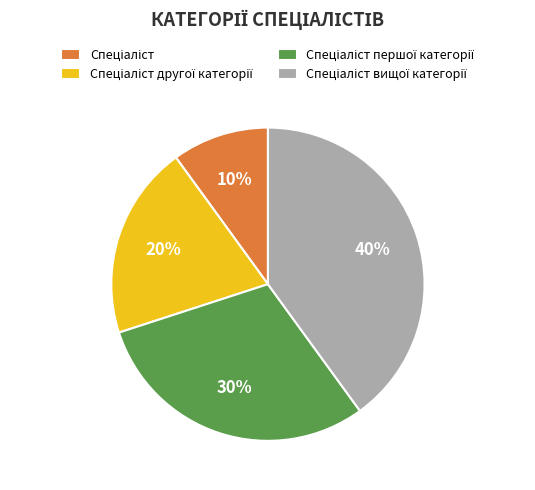

Does any single category account for the majority?

No